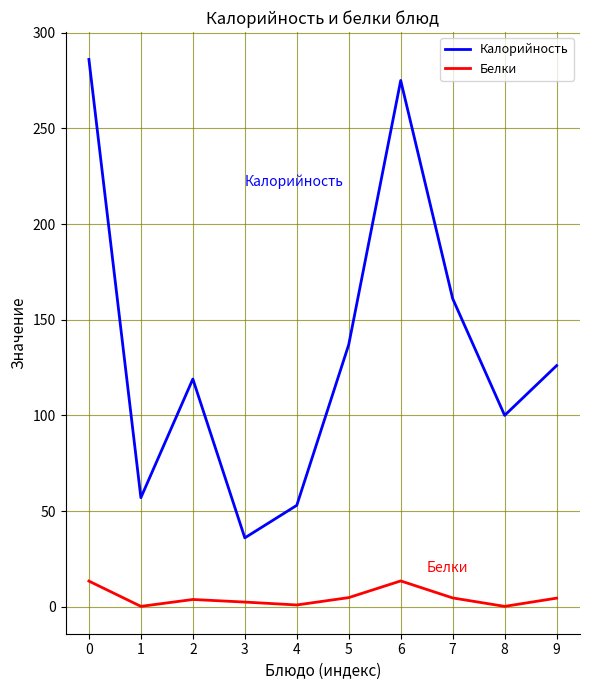

How many values in the Калорийность series are below 126?

5